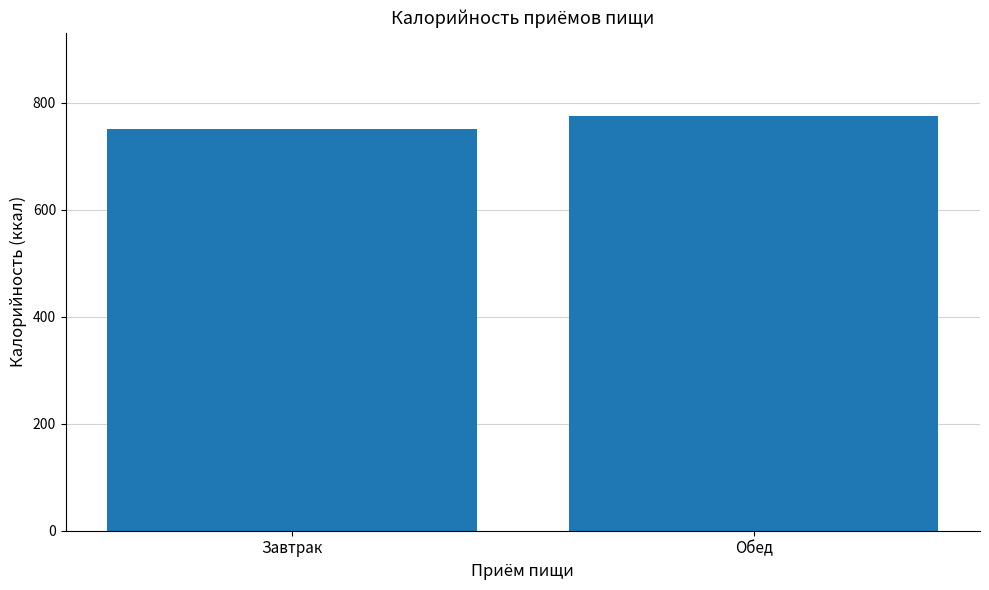

Are the bars grouped side by side (vs. stacked)?

No